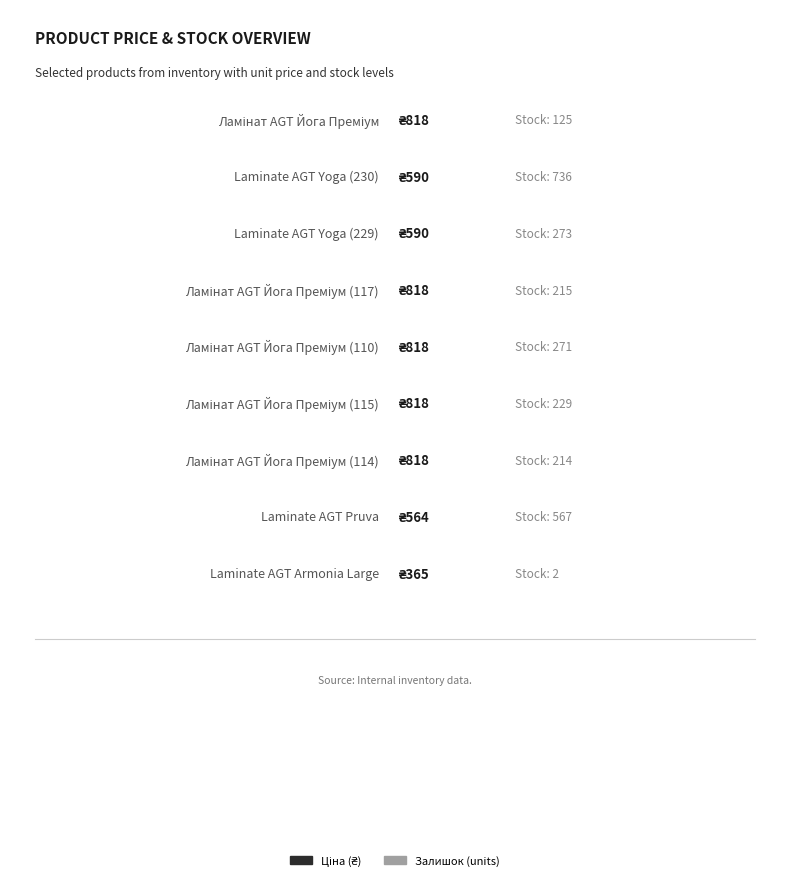

Reading right to left, transcribe all the data shown in this chart.

Ціна: Laminate AGT
Armonia Large=365.2	Laminate AGT
Pruva=564.0	Ламінат AGT
Йога Преміум (282502114)=818.5	Ламінат AGT
Йога Преміум (282502115)=818.5	Ламінат AGT
Йога Преміум (282502110)=818.5	Ламінат AGT
Йога Преміум (282502117)=818.5	Laminate AGT
Yoga (271702229)=589.9	Laminate AGT
Yoga (271702230)=589.9	Ламінат AGT
Йога Преміум (282502116)=818.5
Залишок: Laminate AGT
Armonia Large=2.0	Laminate AGT
Pruva=567.0	Ламінат AGT
Йога Преміум (282502114)=214.0	Ламінат AGT
Йога Преміум (282502115)=229.0	Ламінат AGT
Йога Преміум (282502110)=271.0	Ламінат AGT
Йога Преміум (282502117)=215.0	Laminate AGT
Yoga (271702229)=273.0	Laminate AGT
Yoga (271702230)=736.0	Ламінат AGT
Йога Преміум (282502116)=125.0